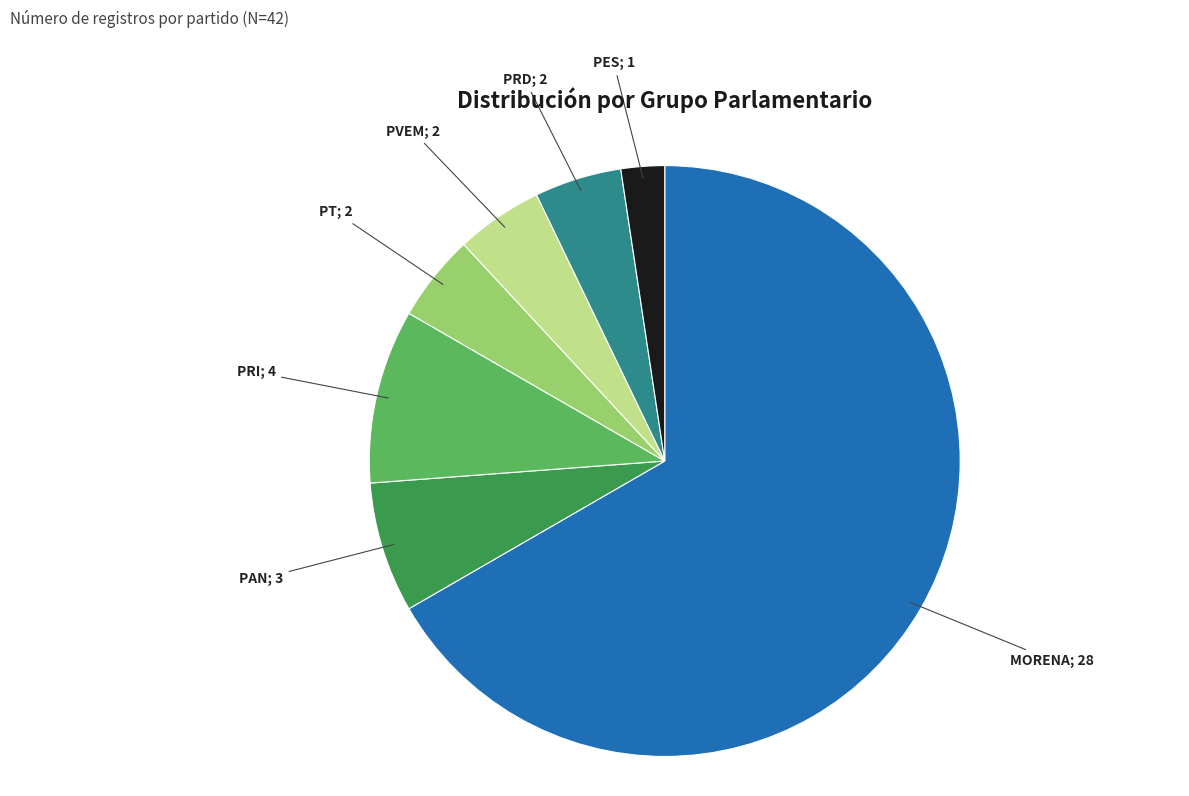

Does any single category account for the majority?

Yes